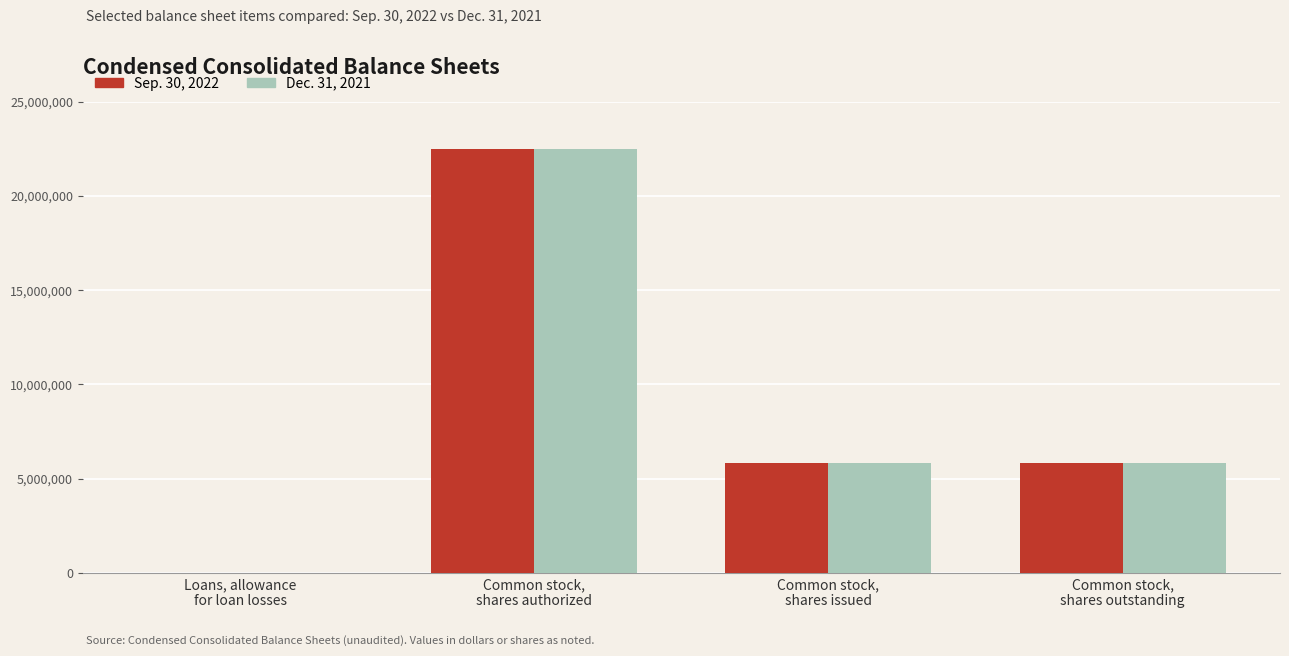

The value of Sep. 30, 2022 at Common stock,
shares issued is 8229683. True or false?

False